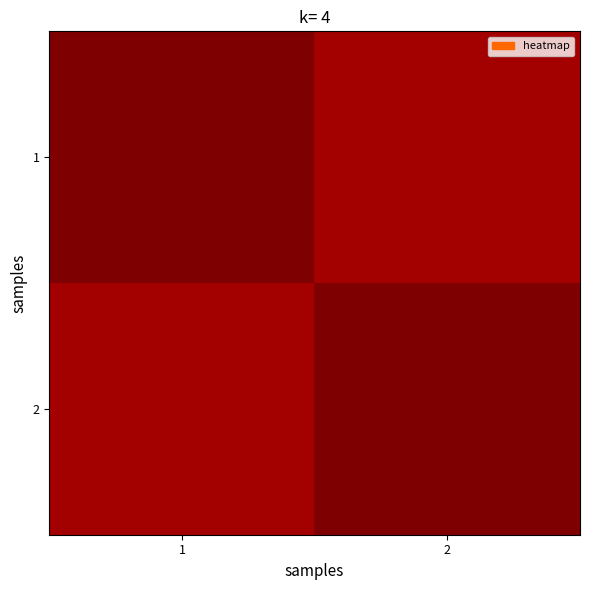

What is the minimum value shown in the chart?

1.0